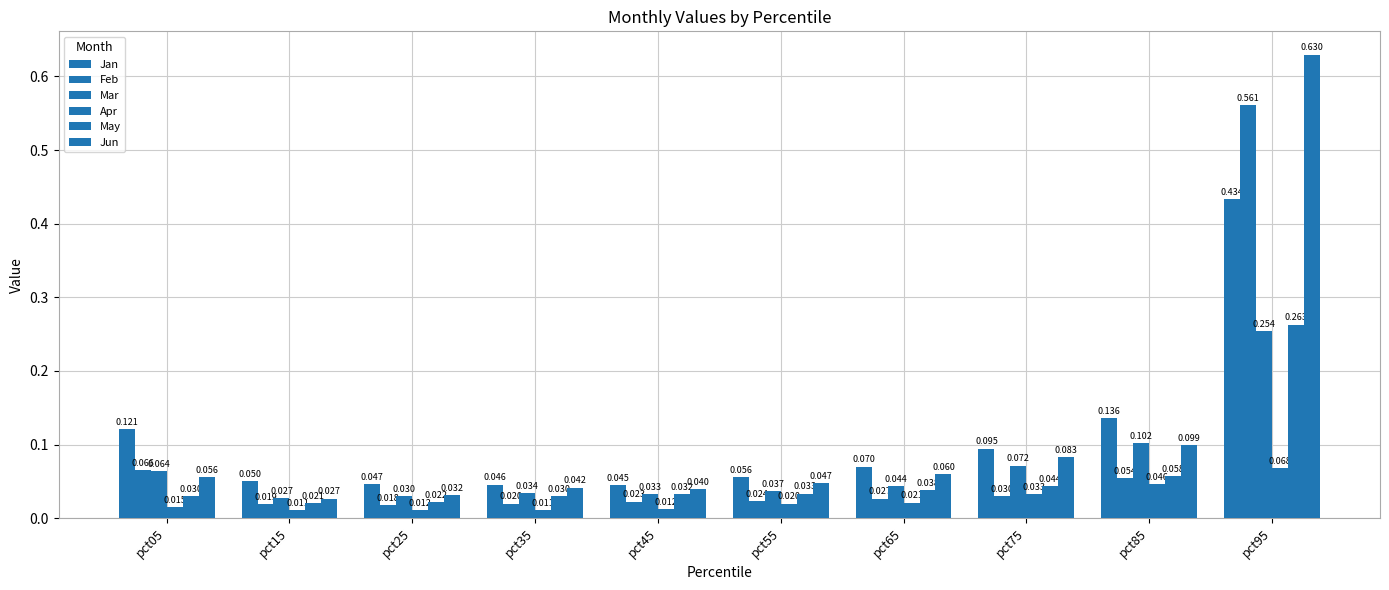

Does the chart contain any negative values?

No